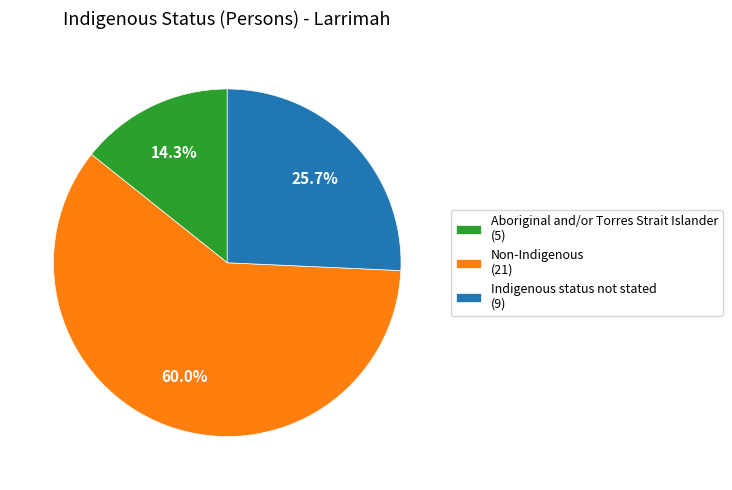

What percentage do Aboriginal and/or Torres Strait Islander and Non-Indigenous together represent?

74.3%